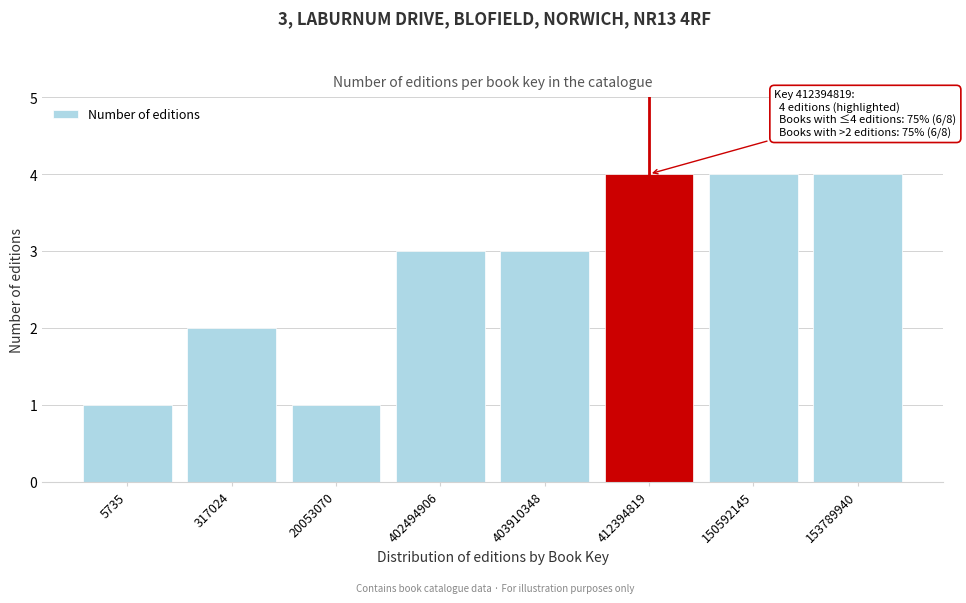

Reading left to right, what are all the values shown in this chart?

5735=1	317024=2	20053070=1	402494906=3	403910348=3	412394819=4	150592145=4	153789940=4